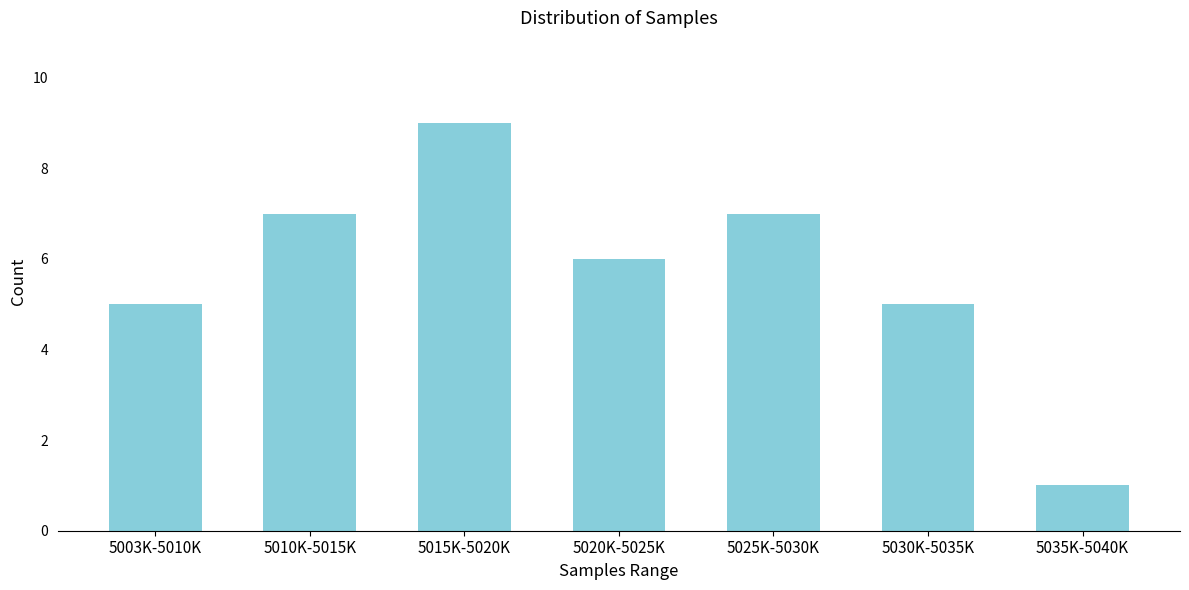

Reading right to left, transcribe all the data shown in this chart.

1	5	7	6	9	7	5